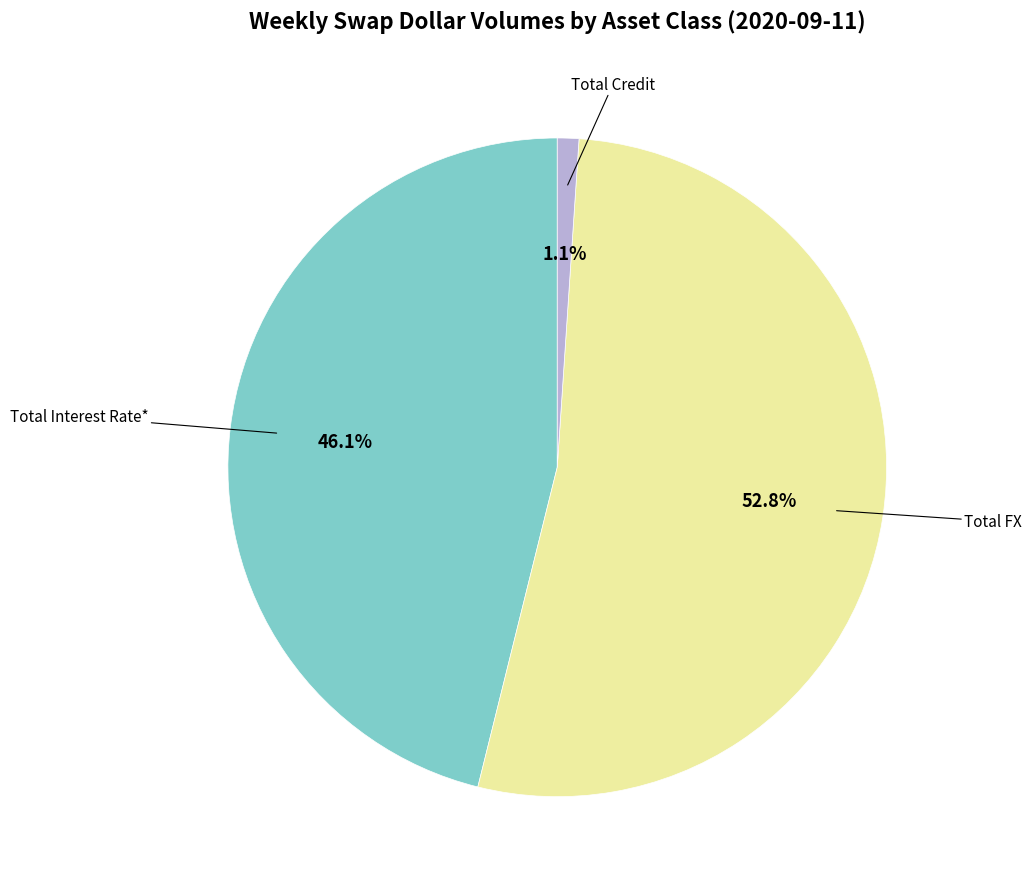

Is there a majority slice in this chart?

Yes